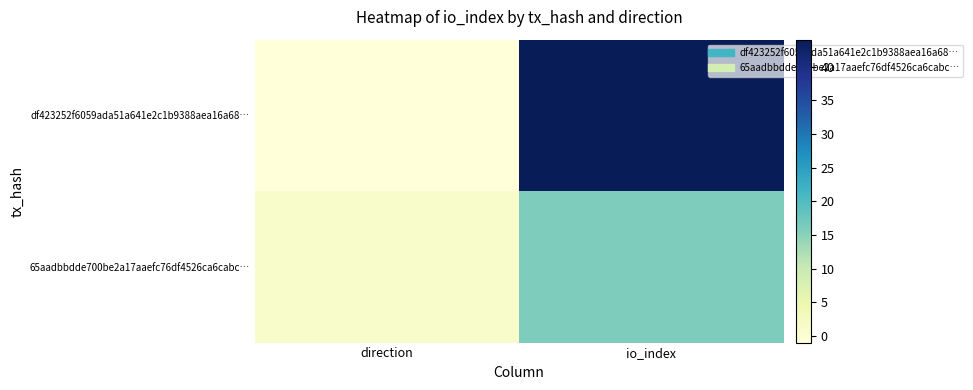

At which category is the sum across all series the highest?

io_index